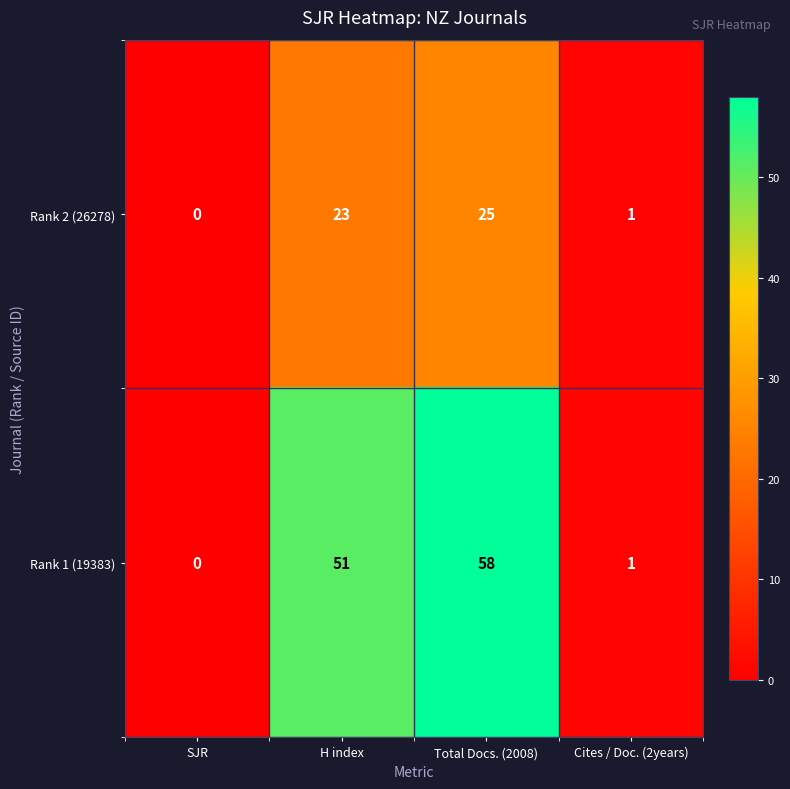

Rank the series by their maximum value, from lowest to highest.

Rank 2 (26278), Rank 1 (19383)